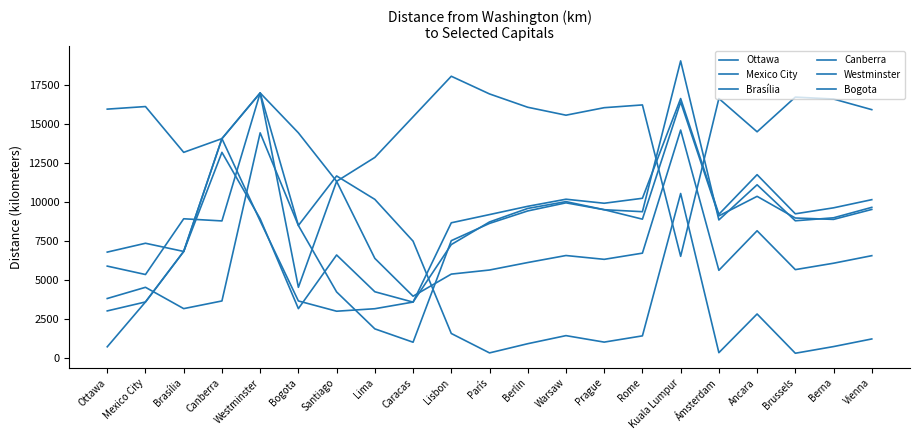

What is the difference between the maximum and minimum values in the Ottawa series?

16253